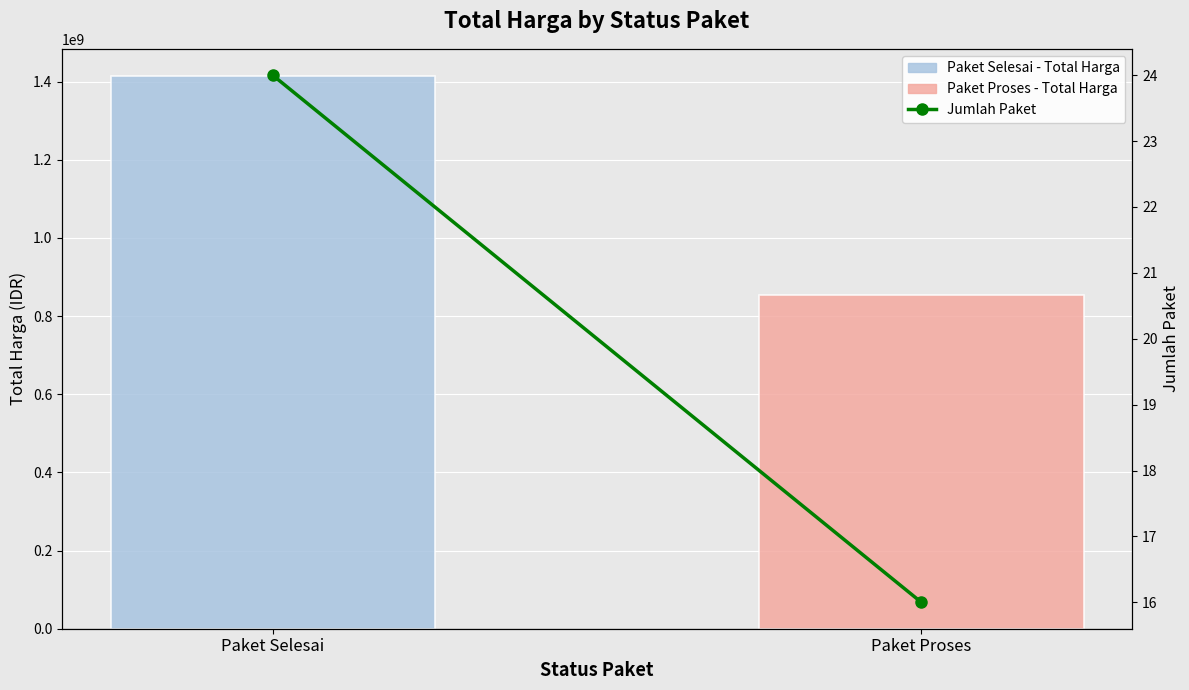

The Total Harga (IDR) series shows 1413076365 at Paket Selesai. True or false?

True